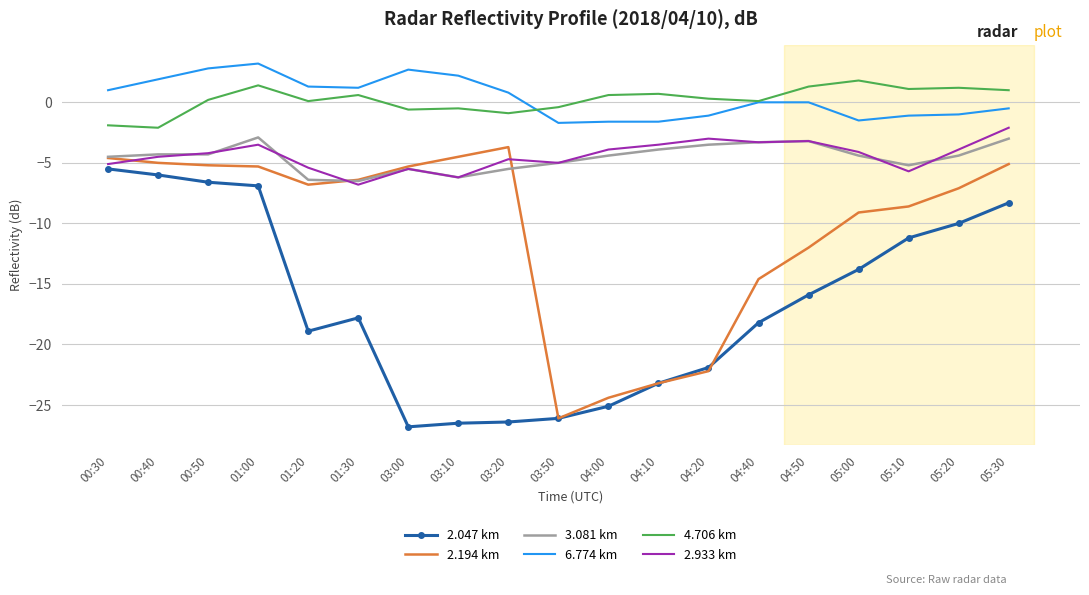

What is the maximum value shown in the chart?

3.2